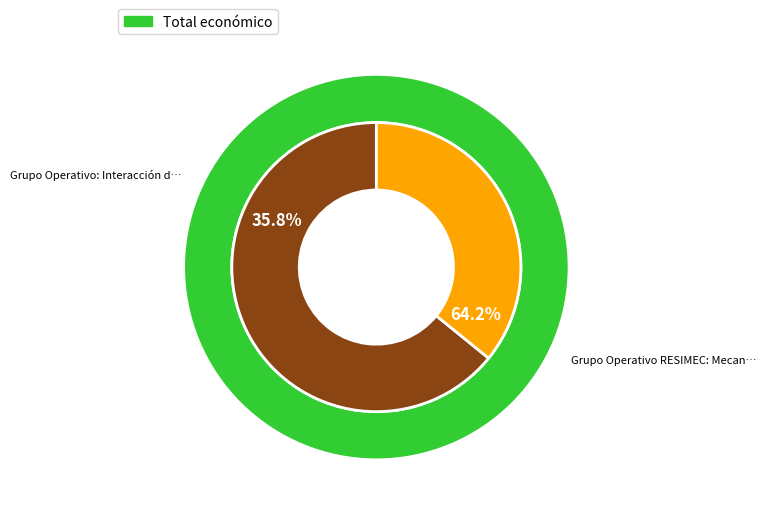

To the nearest percent, what percentage of the pie is Grupo Operativo RESIMEC: Mecanización forestal?

64%